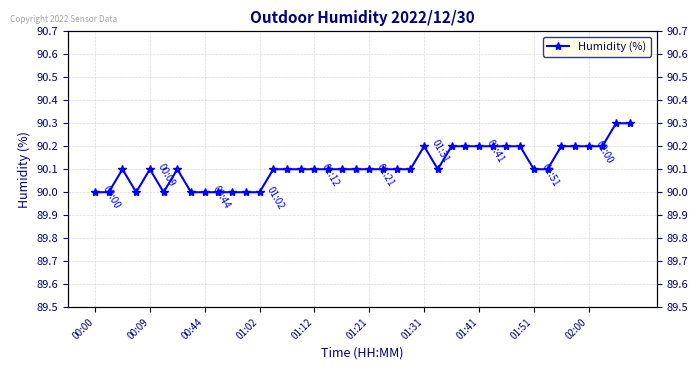

At which category does the chart reach its minimum across all series?

00:00